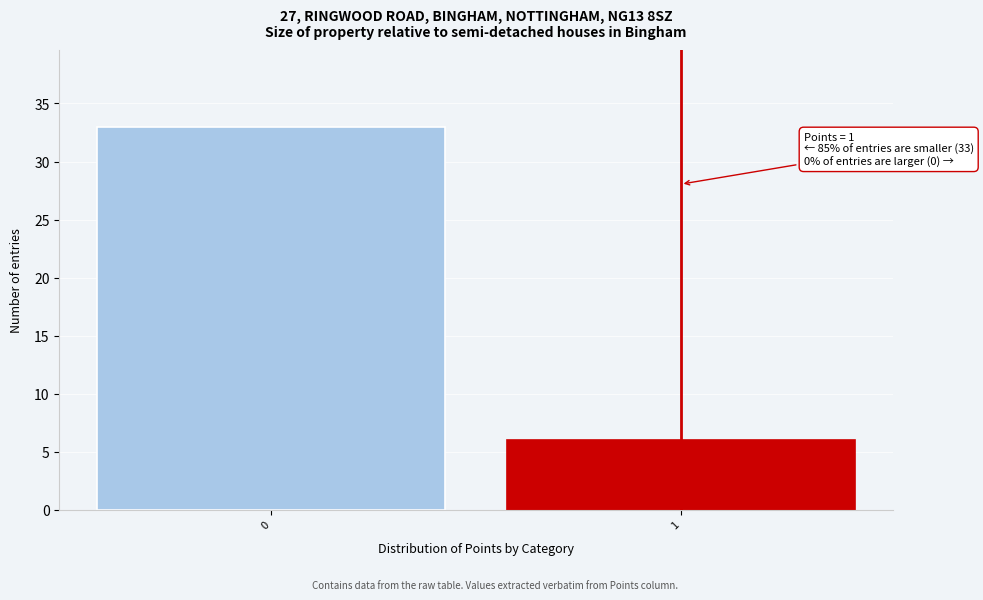

Reading left to right, transcribe all the data shown in this chart.

33	6